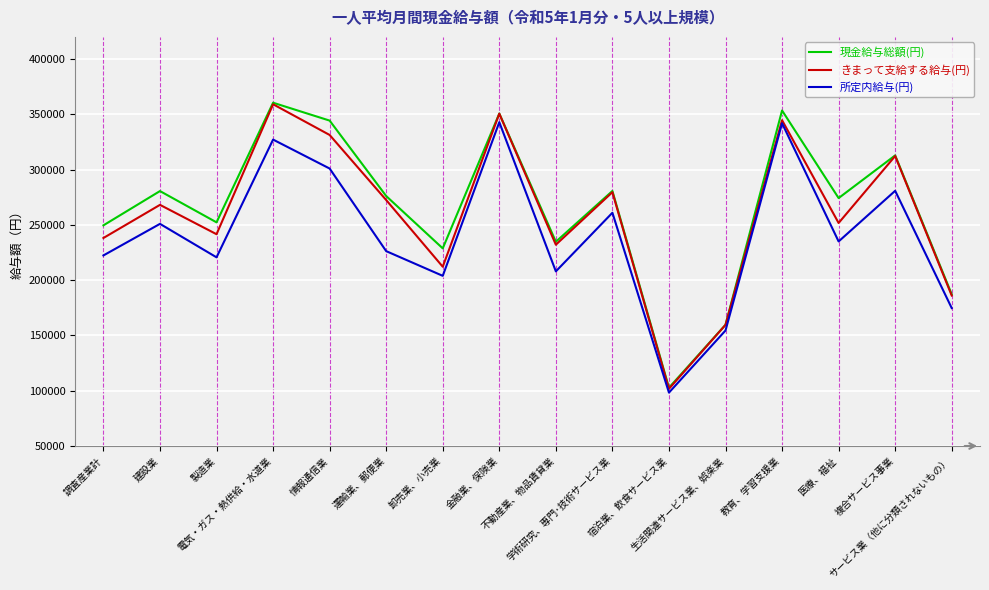

What is the sum of all きまって支給する給与(円) values?

4140806